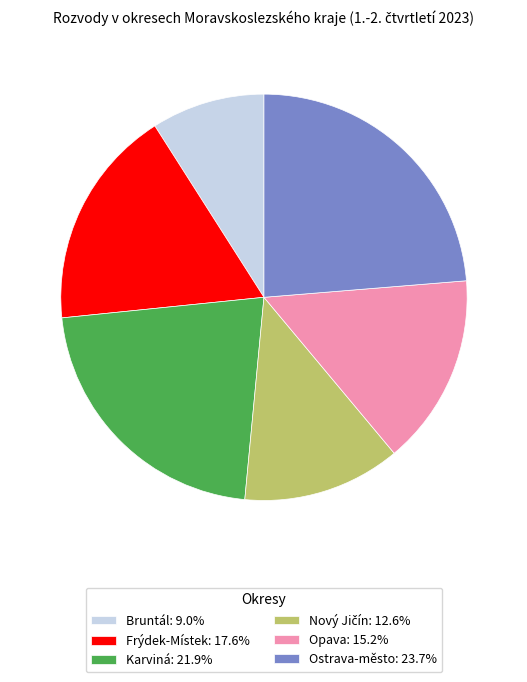

Does Karviná account for over 50% of the chart?

No